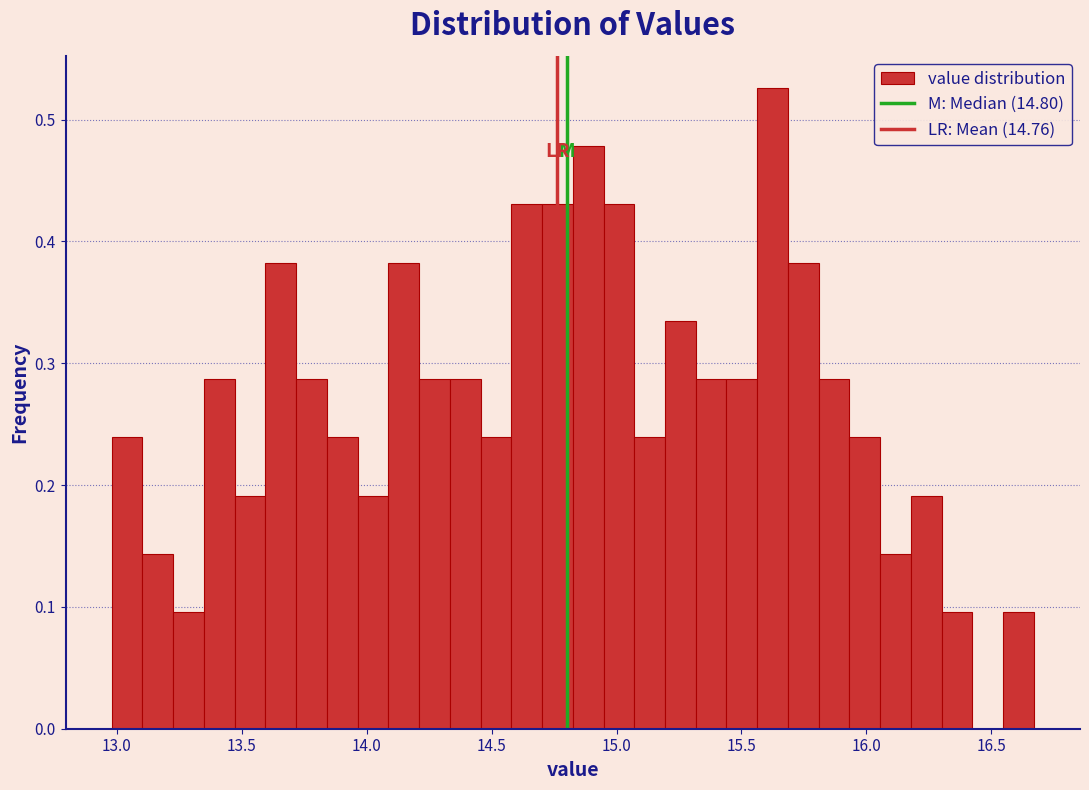

Around what value on the x-axis is the tallest bar? Give the approximate position of its centre, as read against the axis.

15.60